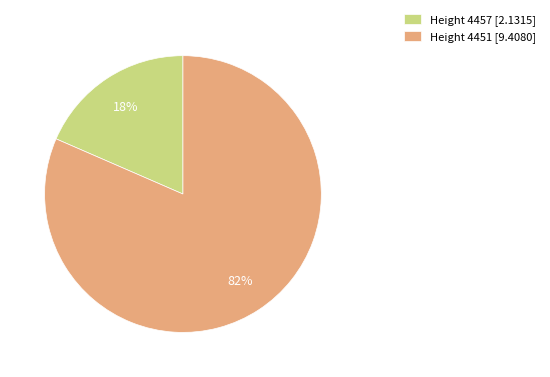

To the nearest percent, what is the average slice percentage?

50%